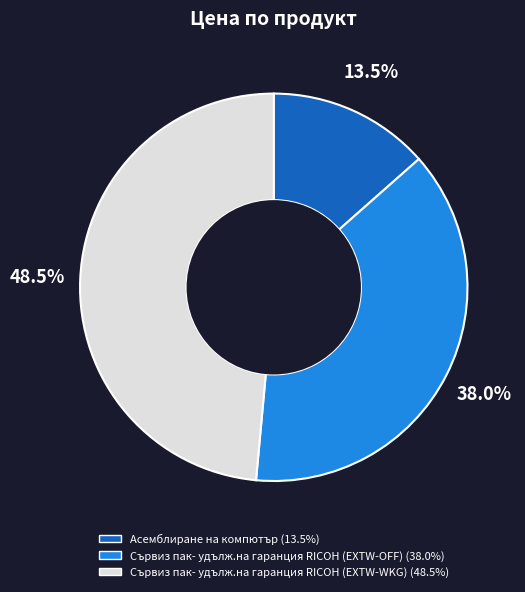

What is the ratio of the value at Сървиз пак- удълж.на гаранция RICOH (EXTW-OFF) to the value at Сървиз пак- удълж.на гаранция RICOH (EXTW-WKG)?

0.8